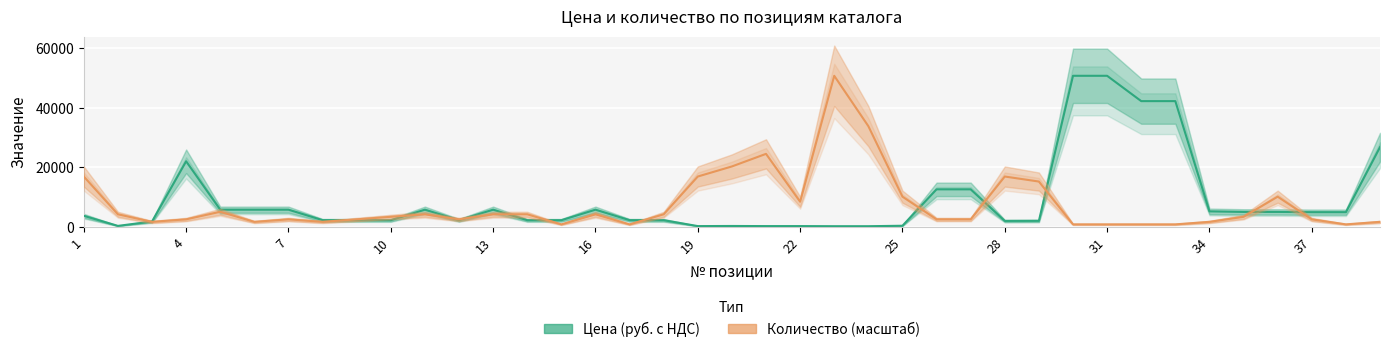

Reading left to right, what are all the values shown in this chart?

Цена (руб. с НДС): 1=3725.0	2=334.3	3=1808.2	4=22033.0	5=5774.2	6=5774.2	7=5774.2	8=2264.1	9=2248.9	10=2248.9	11=5774.2	12=2264.1	13=5774.2	14=2248.9	15=2248.9	16=5774.2	17=2264.1	18=2248.9	19=265.9	20=303.9	21=265.9	22=265.9	23=227.9	24=227.9	25=379.9	26=12612.0	27=12612.0	28=2005.8	29=2036.2	30=50751.9	31=50751.9	32=42242.6	33=42242.6	34=5211.9	35=5029.6	36=5029.6	37=4938.4	38=4938.4	39=26773.9
Количество: 1=16917.3	2=4229.3	3=1691.7	4=2537.6	5=5075.2	6=1691.7	7=2537.6	8=1691.7	9=2537.6	10=3383.5	11=4229.3	12=2537.6	13=4229.3	14=4229.3	15=845.9	16=4229.3	17=845.9	18=4229.3	19=16917.3	20=20300.8	21=24530.1	22=8458.6	23=50751.9	24=33834.6	25=10150.4	26=2537.6	27=2537.6	28=16917.3	29=15225.6	30=845.9	31=845.9	32=845.9	33=845.9	34=1691.7	35=3383.5	36=10150.4	37=2537.6	38=845.9	39=1691.7